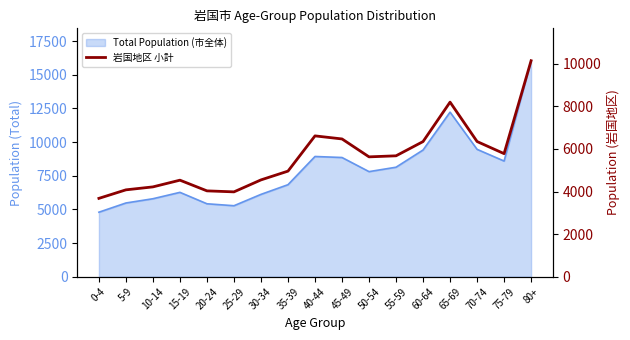

What is the sum of all values?

95228